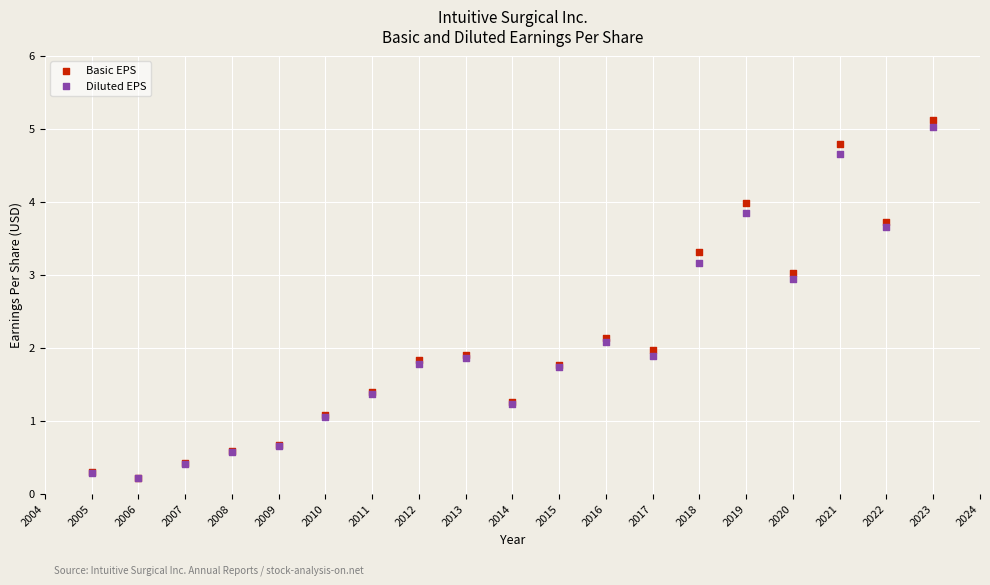

What are all the series names shown in the legend?

Basic EPS, Diluted EPS